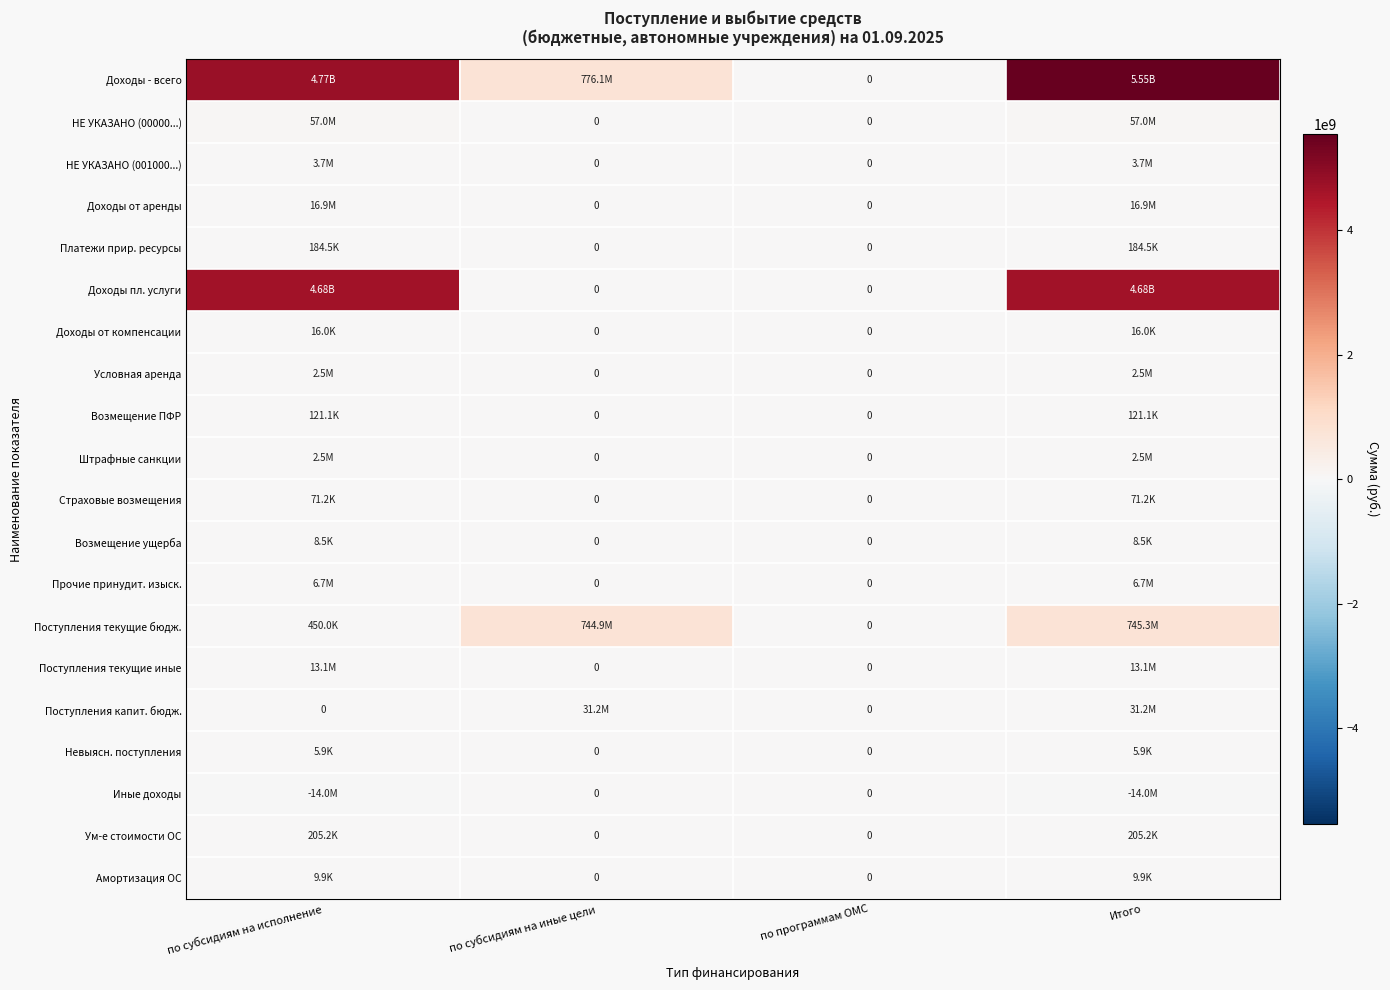

At which label is Поступления текущие иные closest to 6532958?

по субсидиям на иные цели